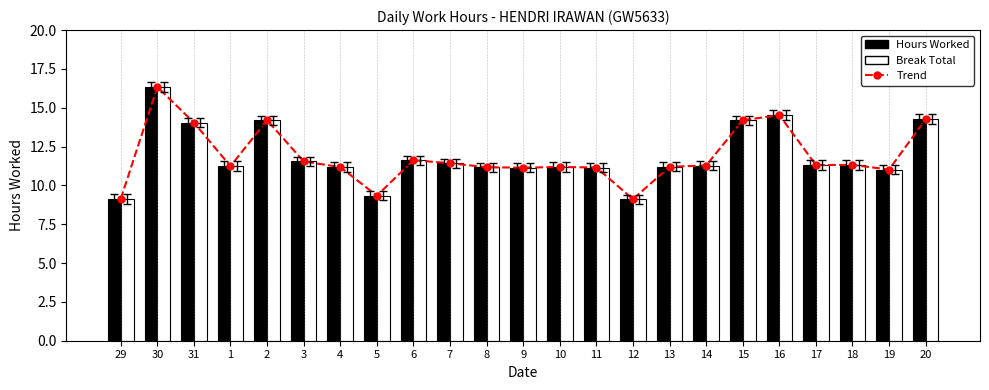

What are all the series names shown in the legend?

Trend, Hours Worked, Break Total